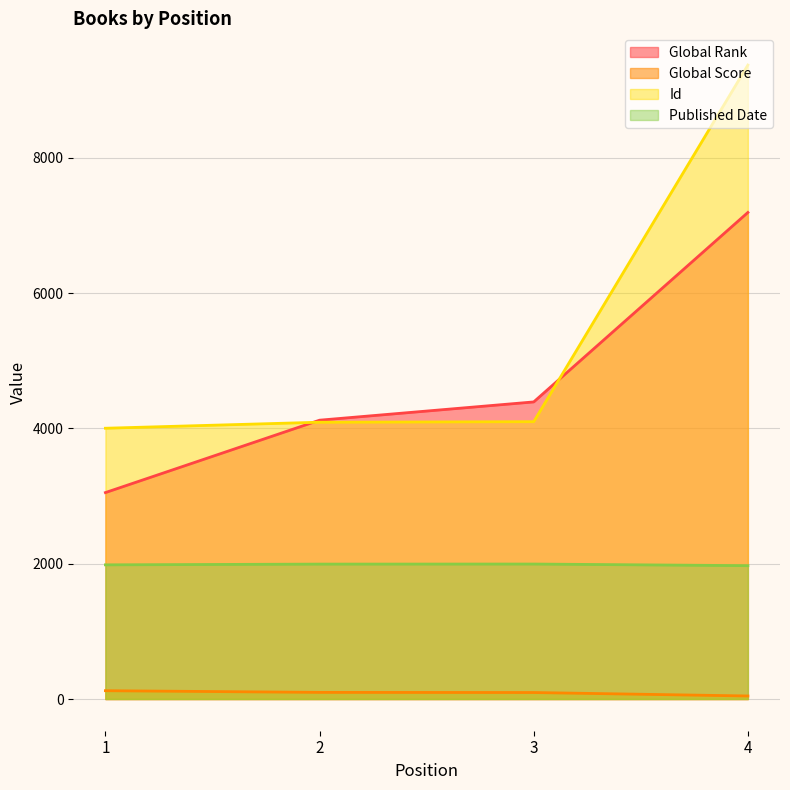

At which label is Id closest to 6686?

3